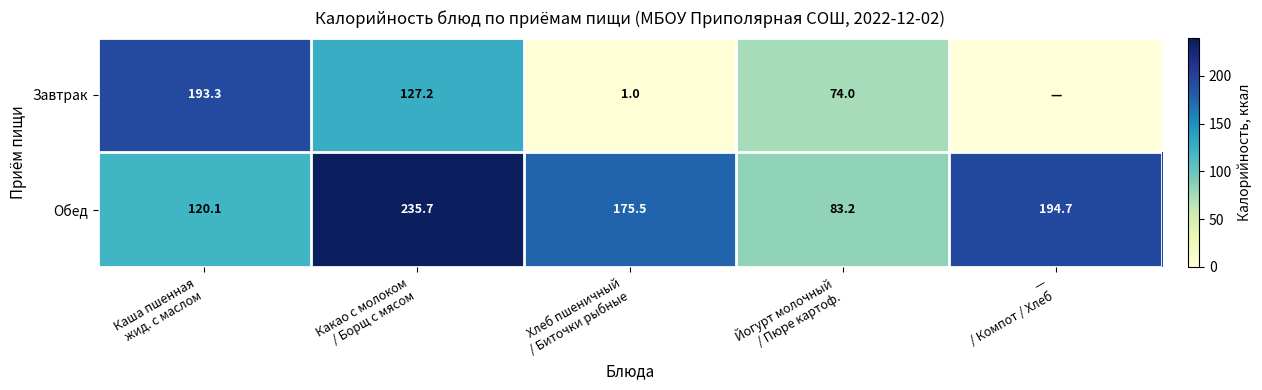

What is the sum of all Обед values?

809.2